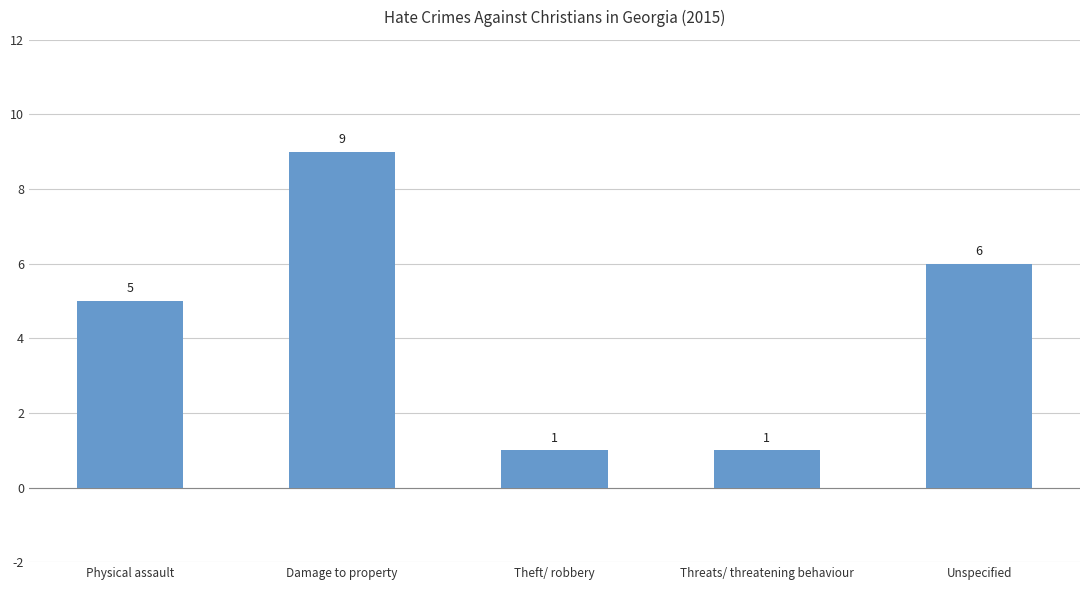

At which label does the data first exceed 5?

Damage to property